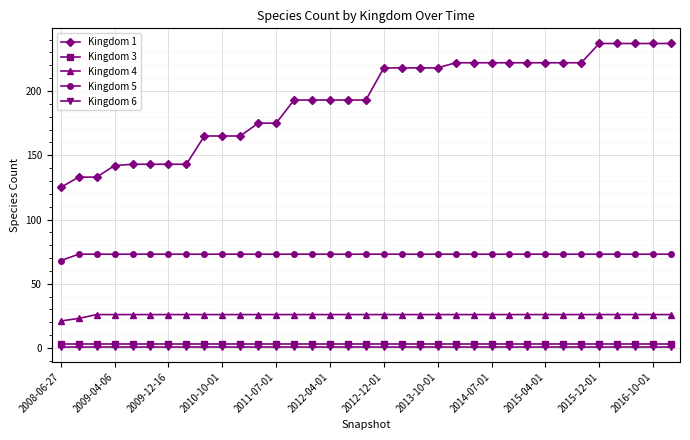

What is the average value of the Kingdom 5 series?

73